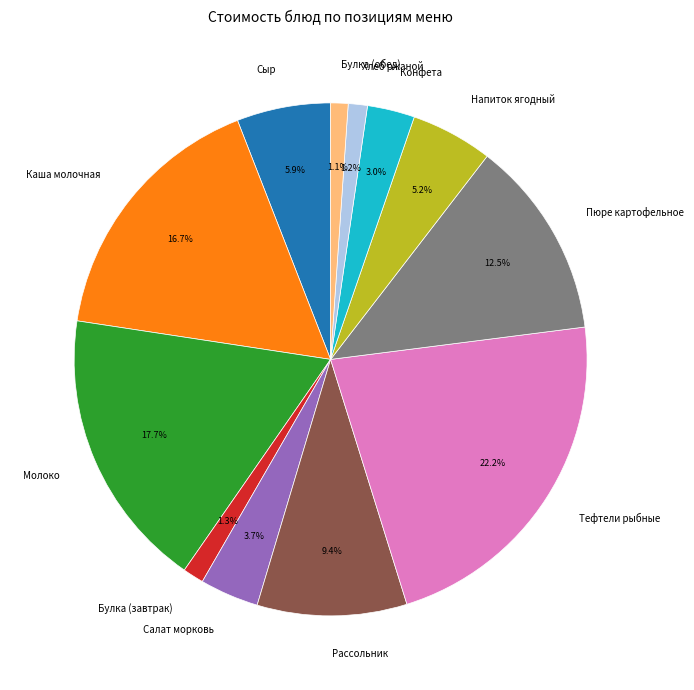

How much of the chart is everything except Тефтели рыбные?

77.8%